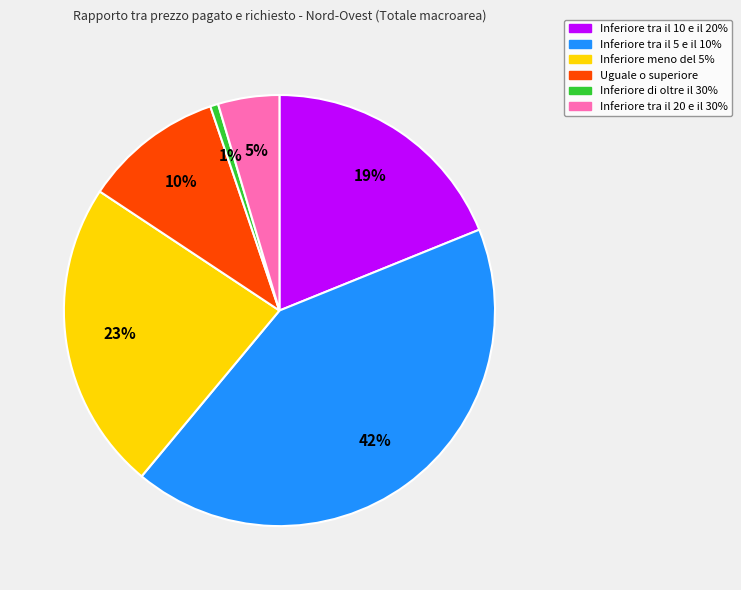

To the nearest percent, what is the average slice percentage?

17%